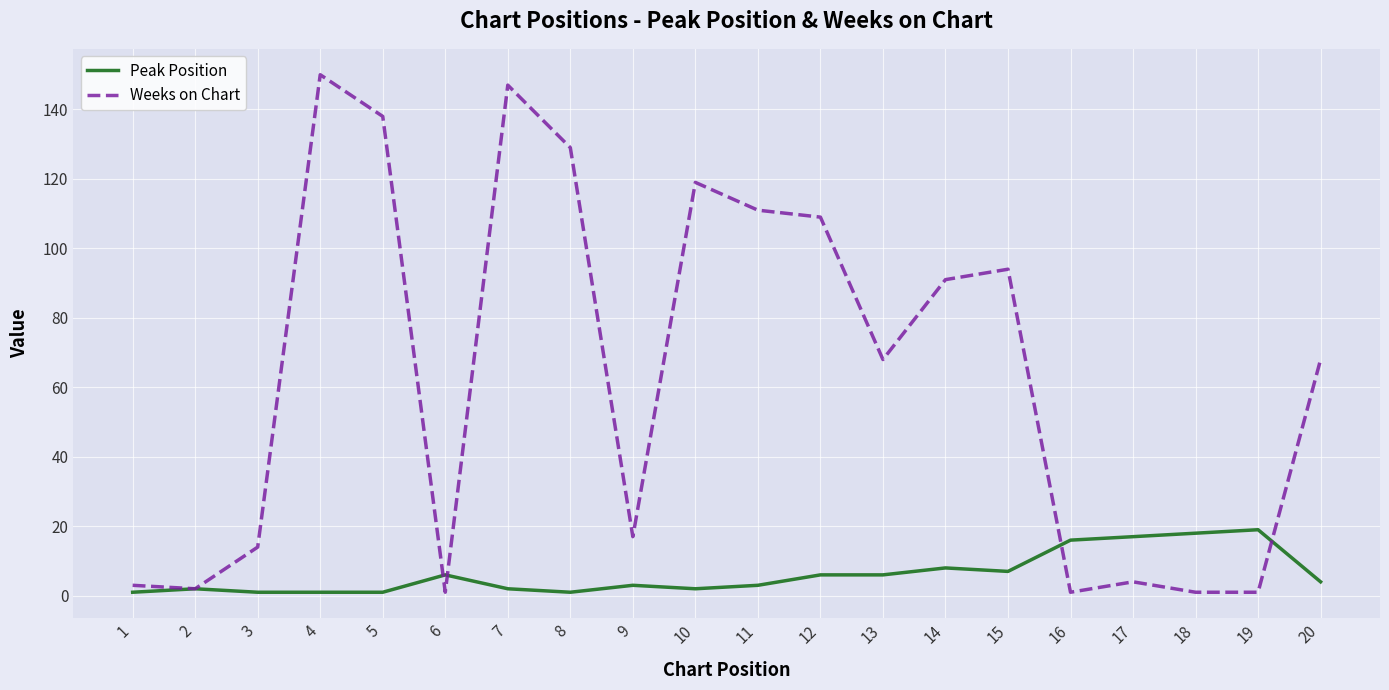

After their last crossing, which series has the higher values: Weeks on Chart or Peak Position?

Weeks on Chart